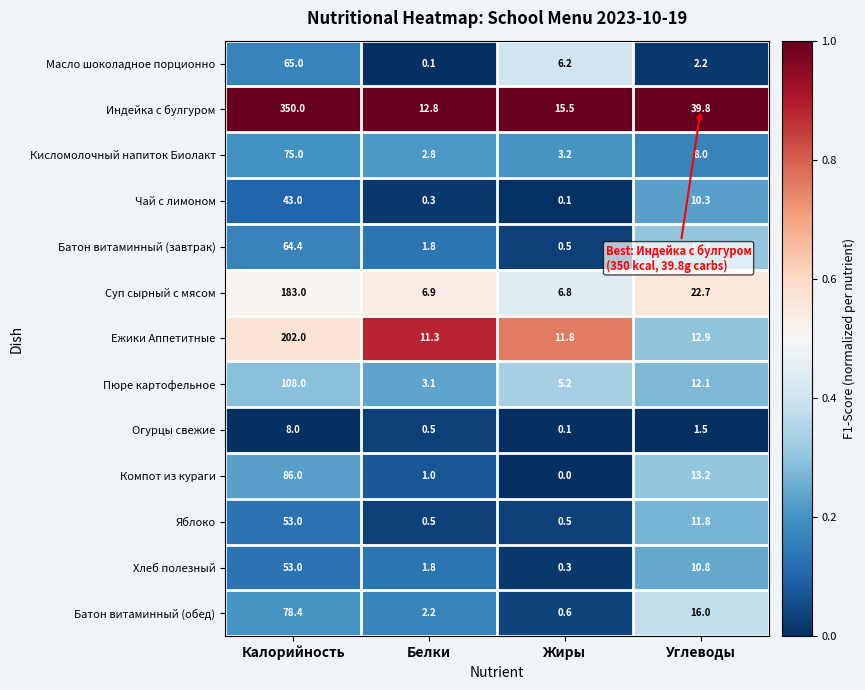

What is the spread (max minus min) of values at Жиры?

15.5